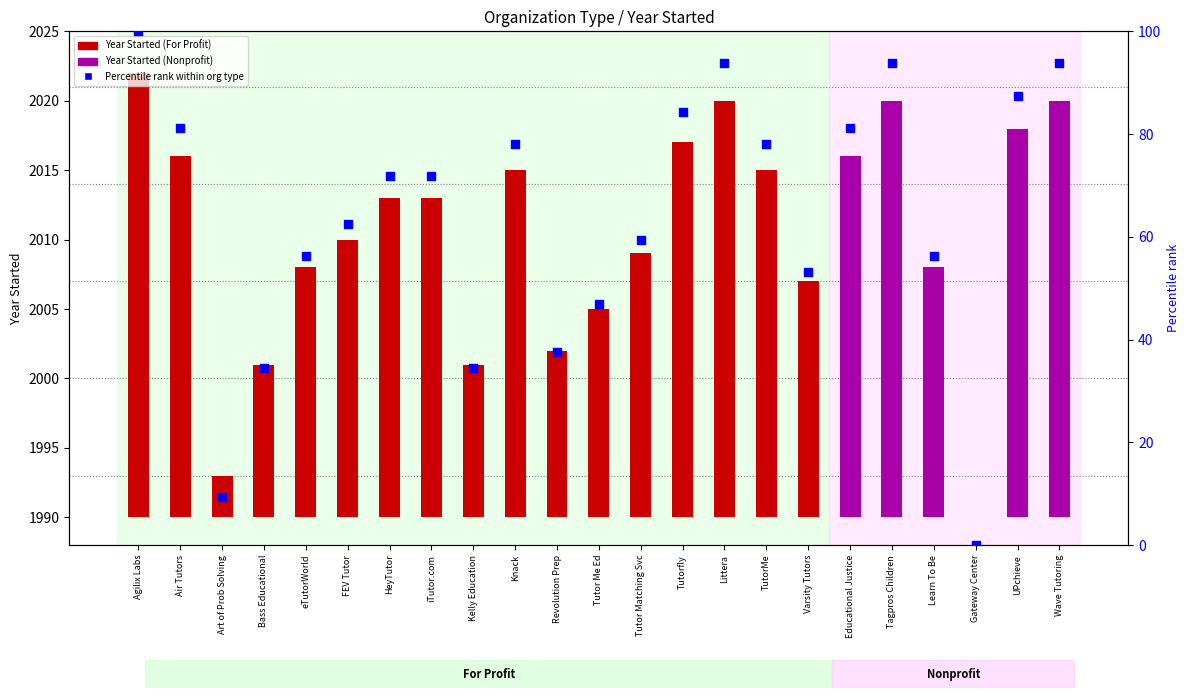

Between Tutor Me Ed and Art of Prob Solving, which is larger?

Tutor Me Ed